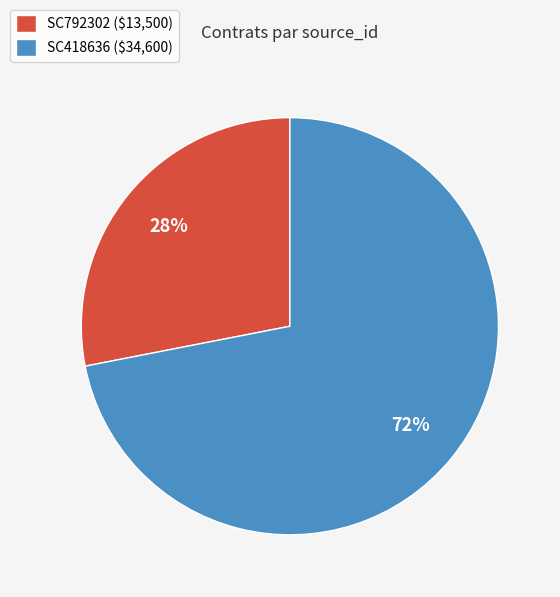

Does any single category account for the majority?

Yes